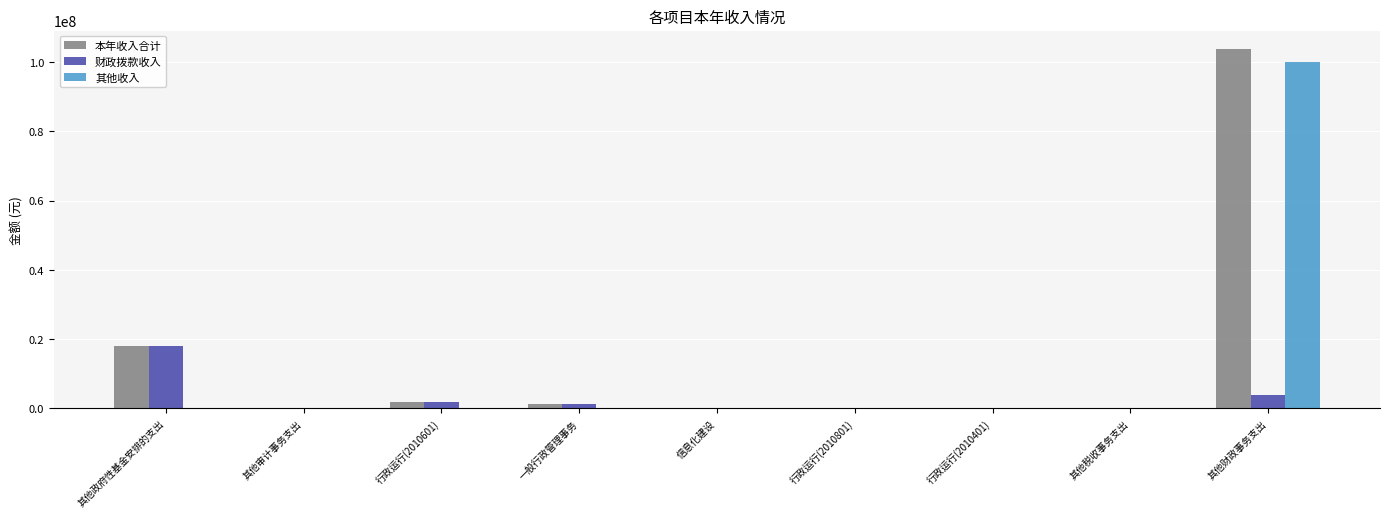

At which category is the sum across all series the highest?

其他财政事务支出